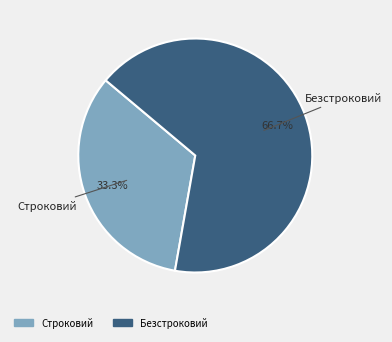

What is the smallest slice in the pie chart?

Строковий